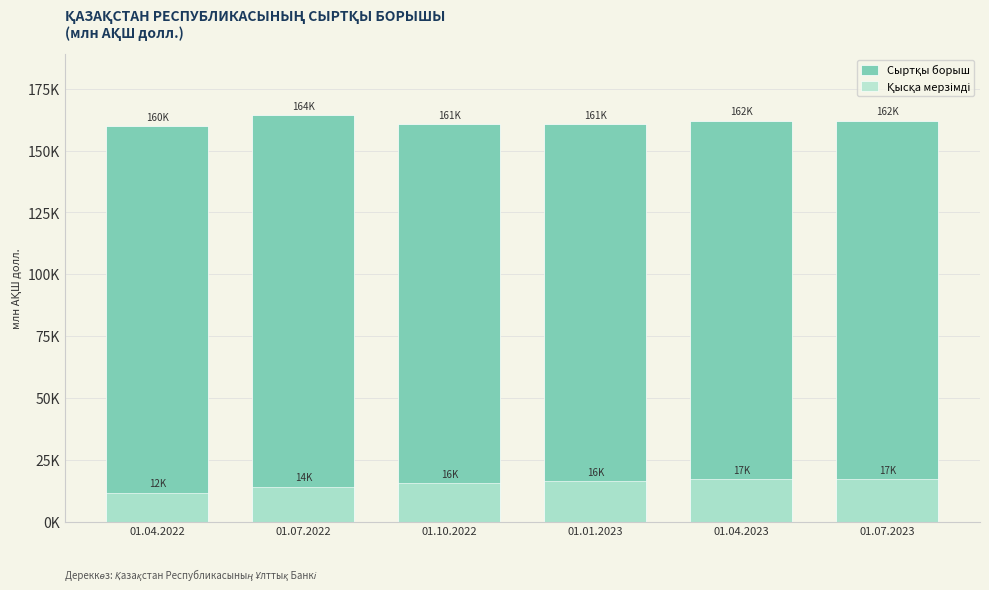

What are all the series names shown in the legend?

Сыртқы борыш, Қысқа мерзімді